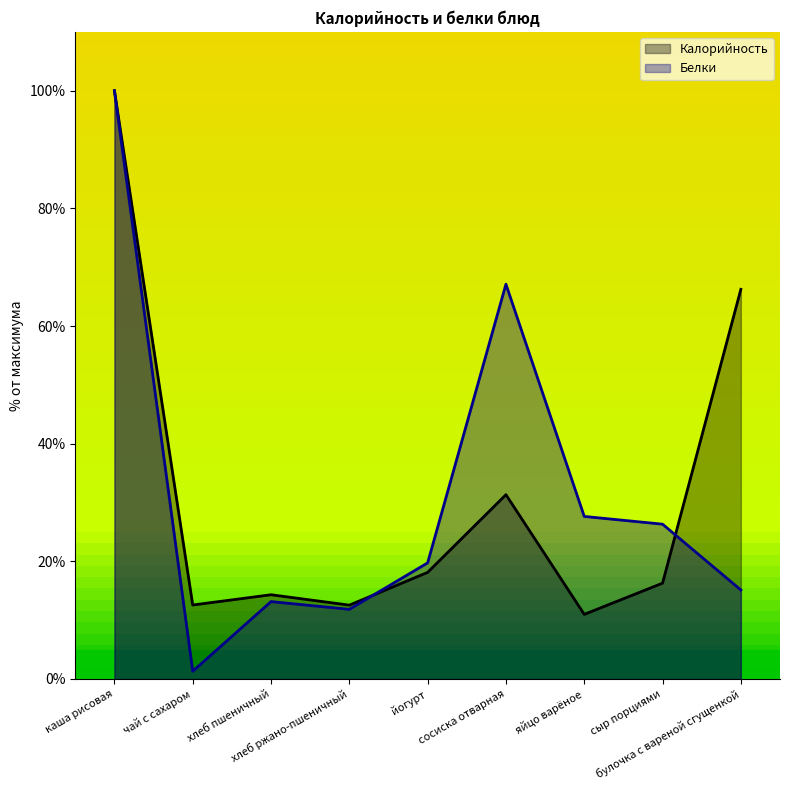

In Белки, how many points are higher than both neighbors (excluding endpoints)?

2